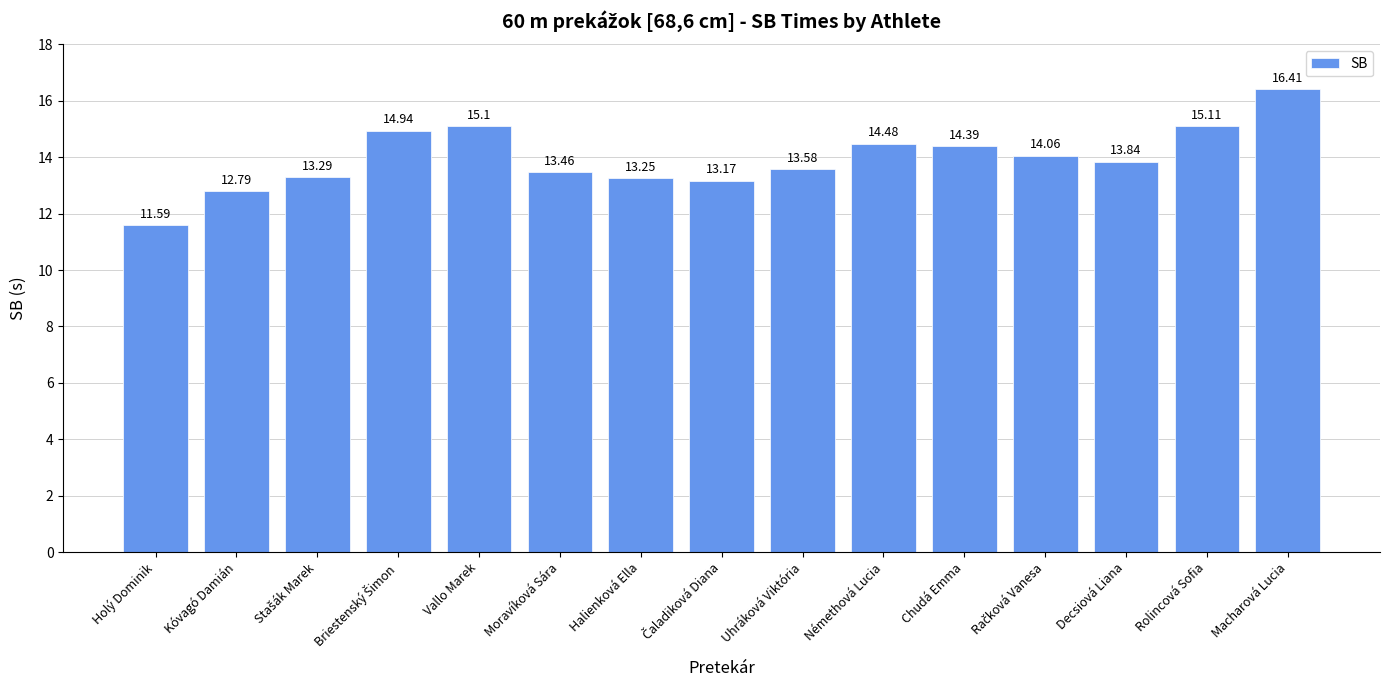

What is the smallest value displayed?

11.6